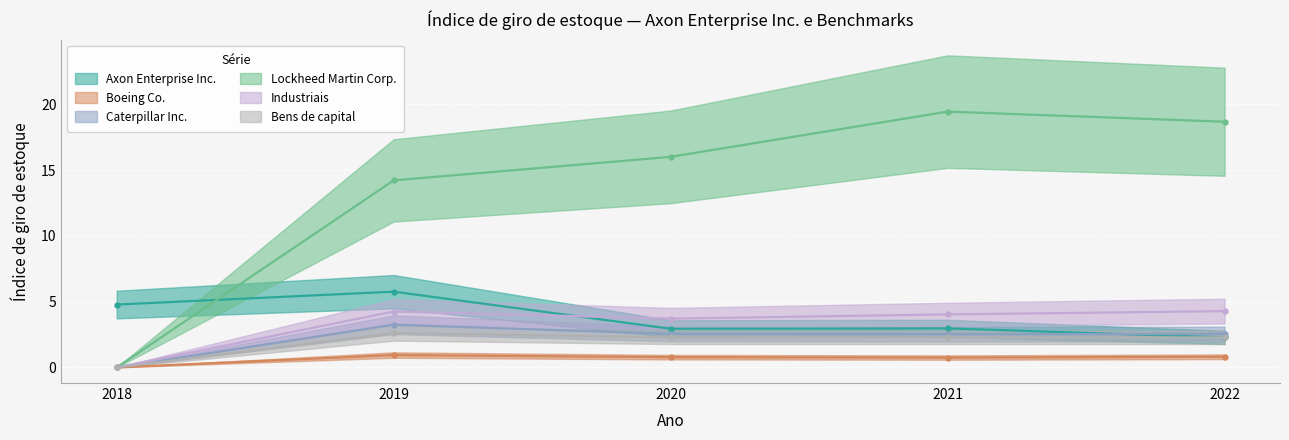

Rank the categories by Boeing Co. value from highest to lowest.

2019, 2022, 2020, 2021, 2018